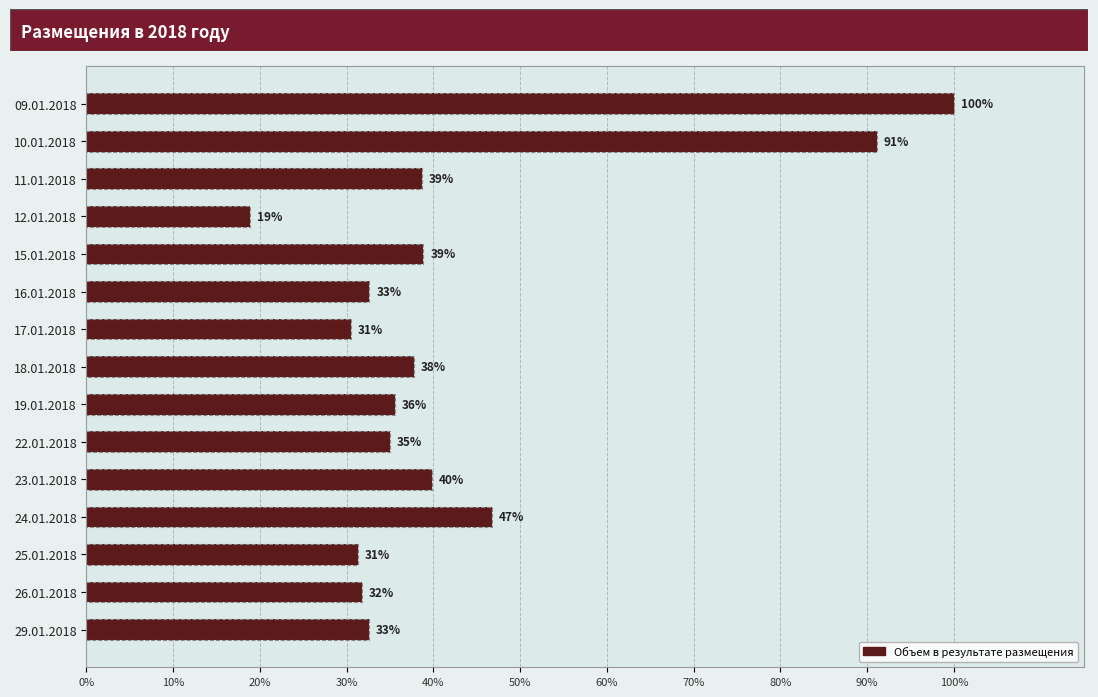

How many series are shown in this chart?

1